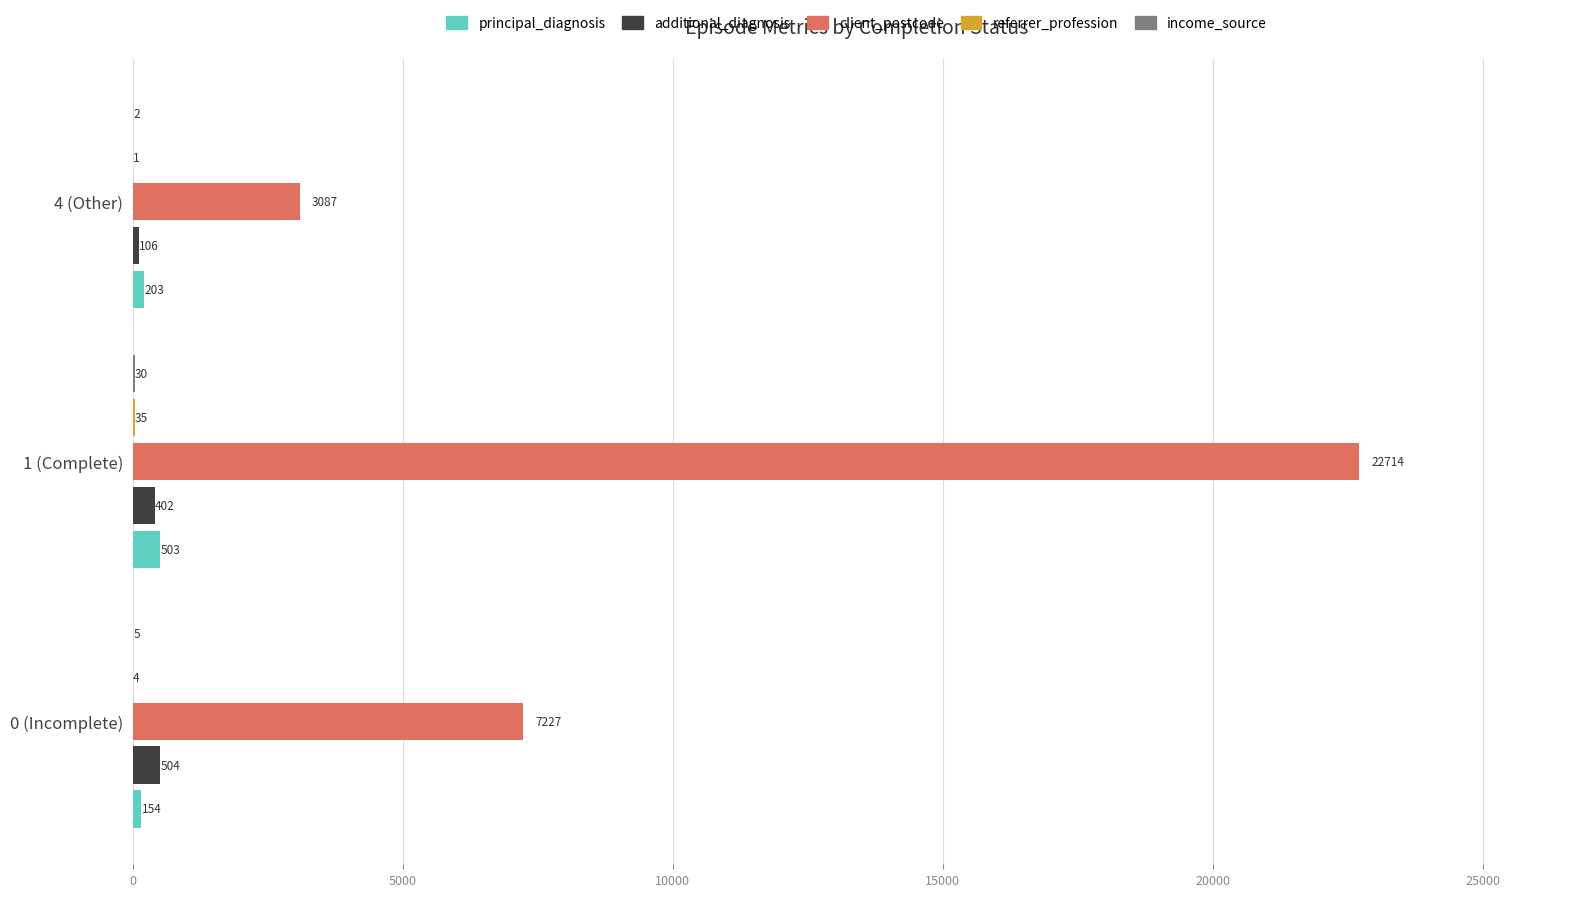

The value of principal_diagnosis at 1 (Complete) is 503. True or false?

True